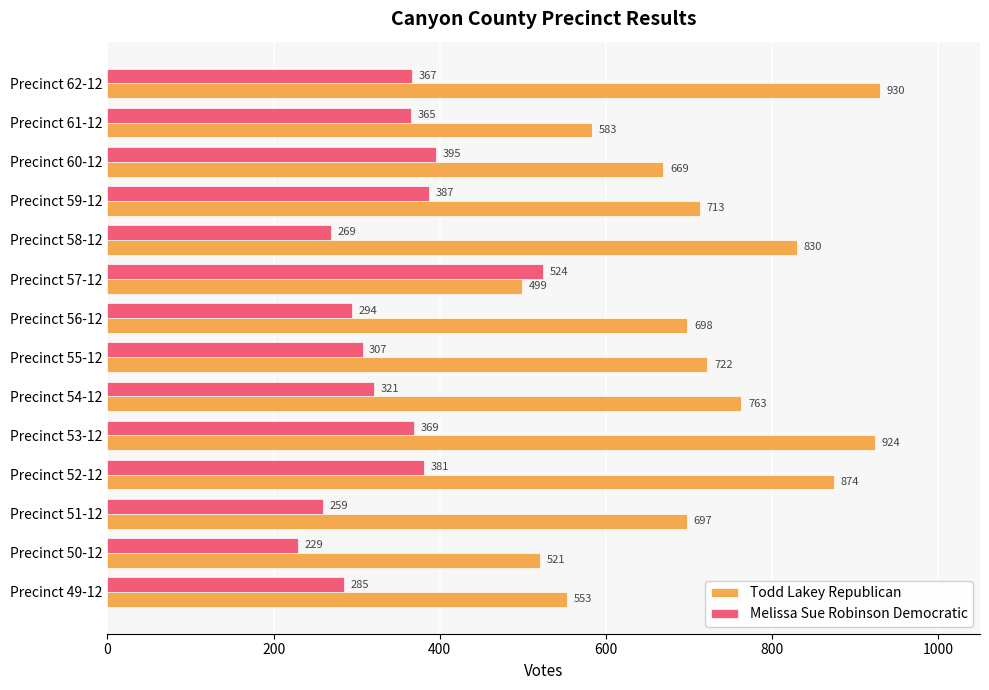

At which category is the sum across all series the highest?

Precinct 62-12